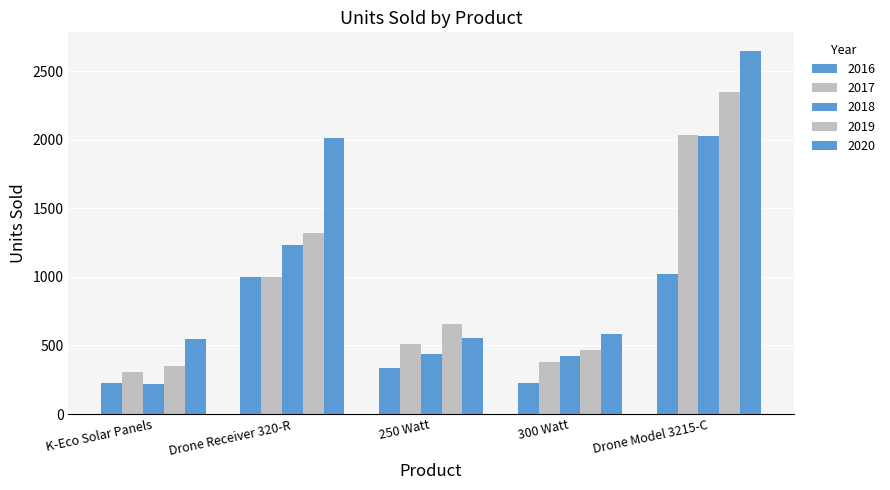

What value does the 2017 series have at 250 Watt?

510